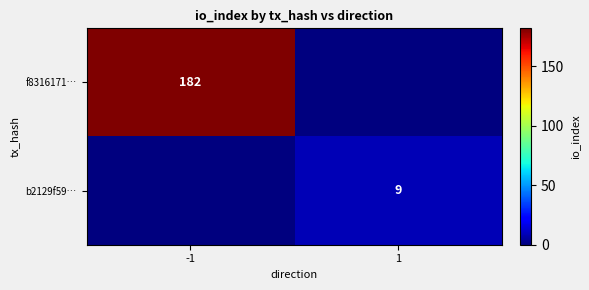

The f8316171… series shows 74 at -1. True or false?

False